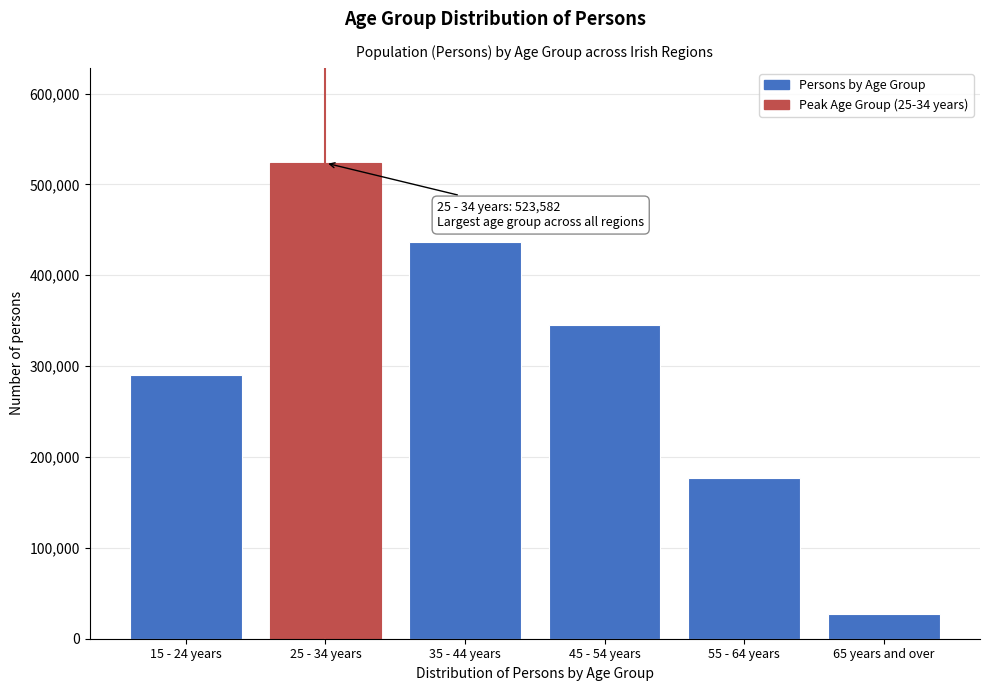

Reading right to left, list all the values displayed in this chart.

27595	177248	345152	436742	523582	290614